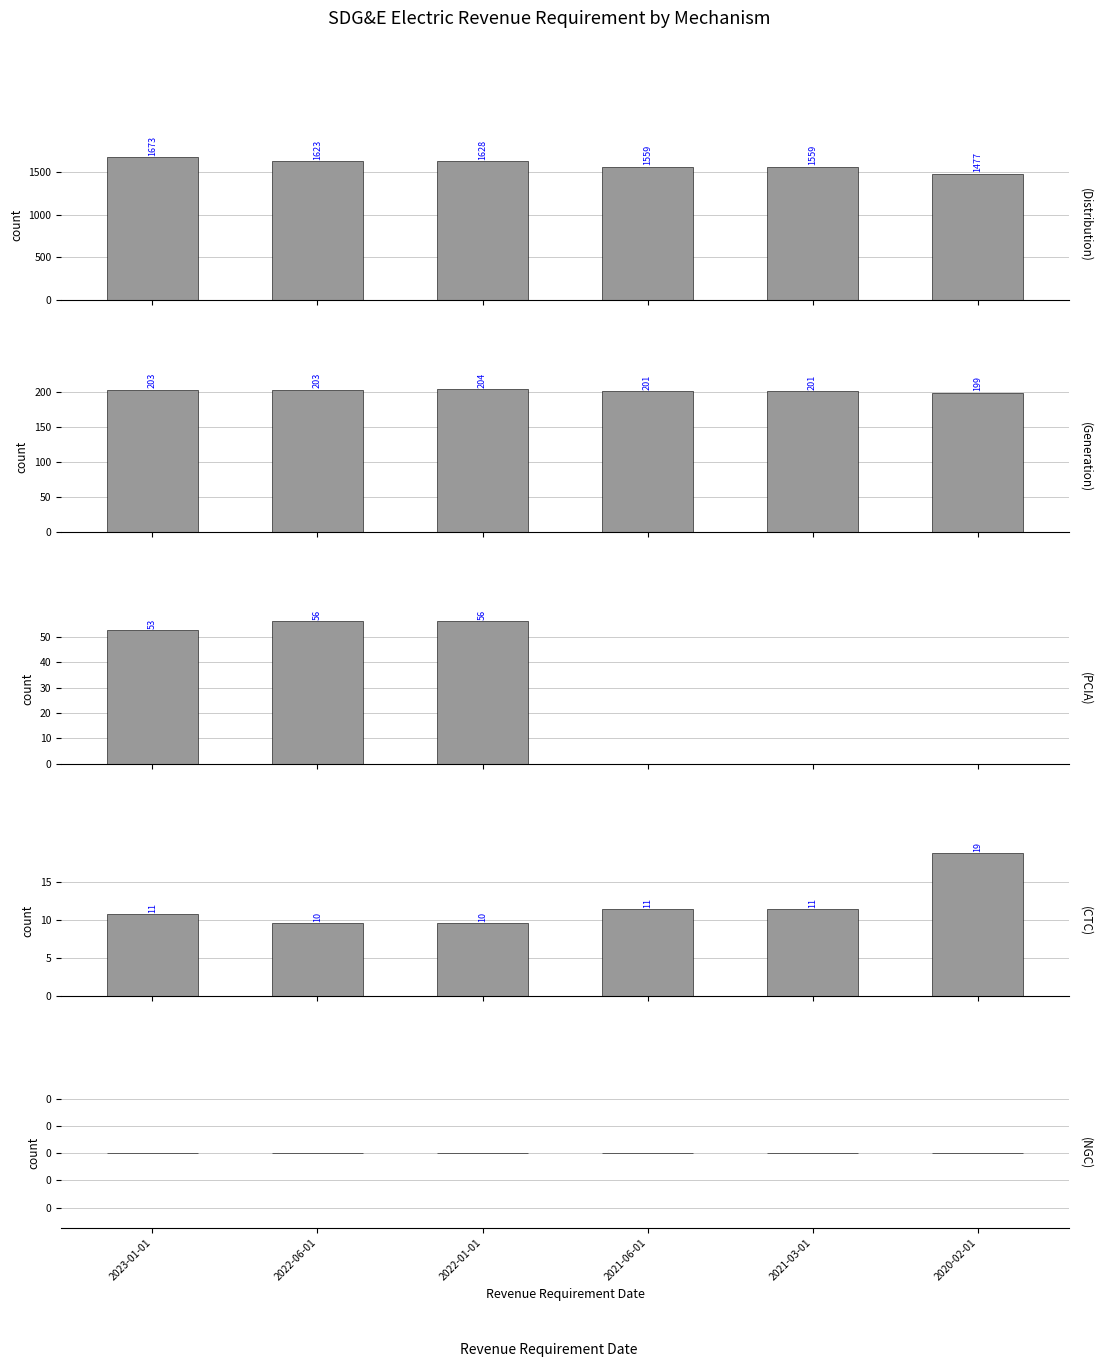

Which category has the highest value across all series?

2023-01-01